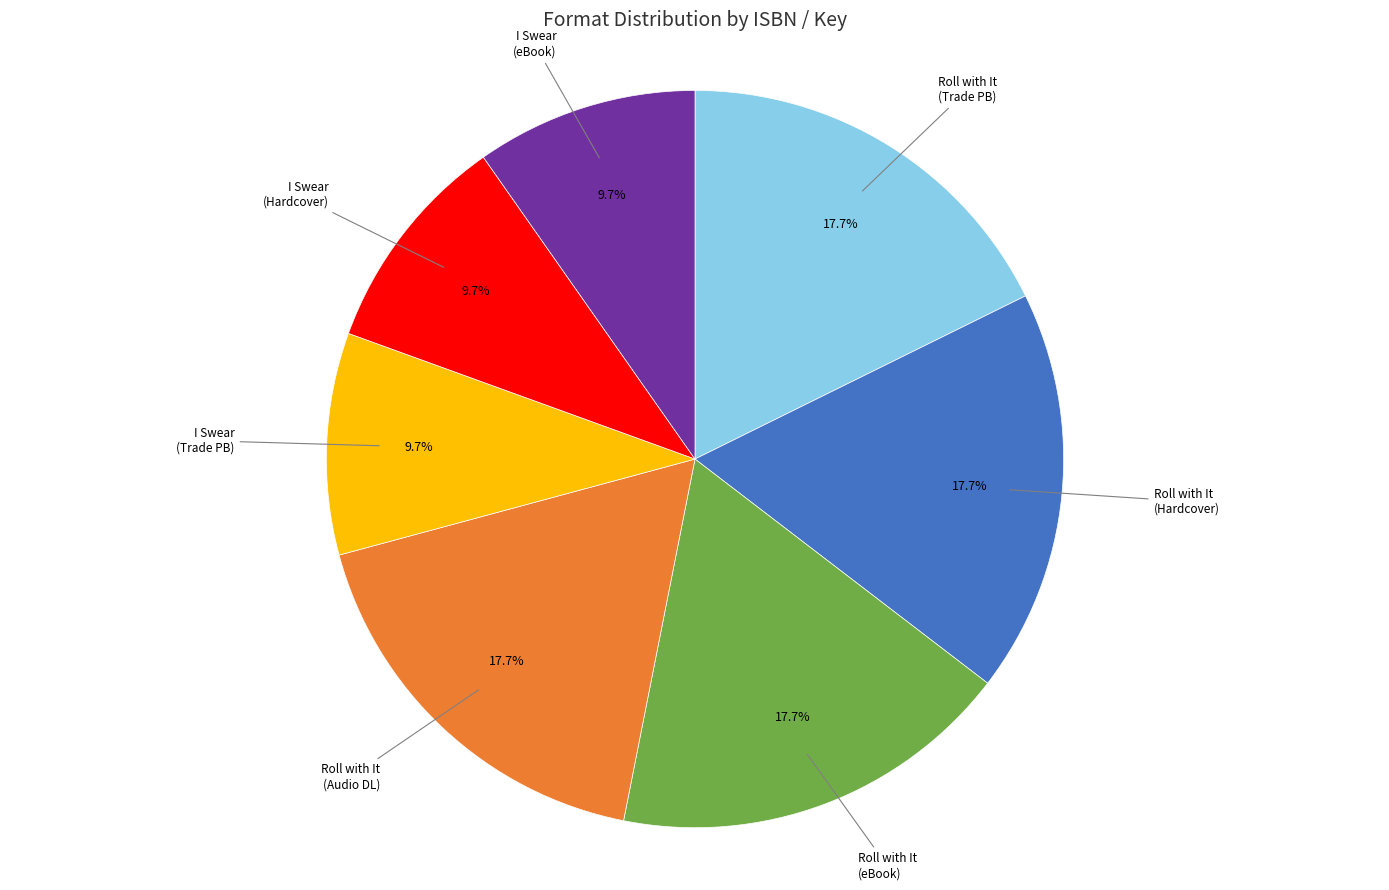

Does any single category account for the majority?

No